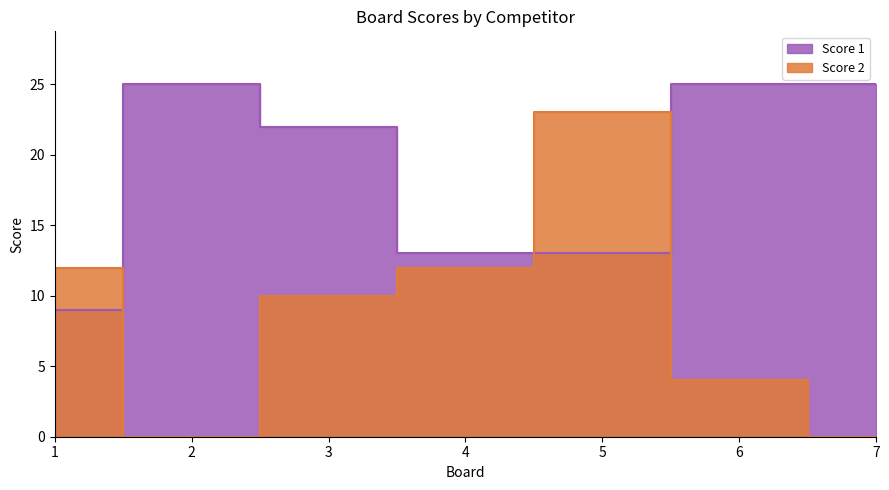

Between 1 and 2, which series saw the biggest shift?

Score 1